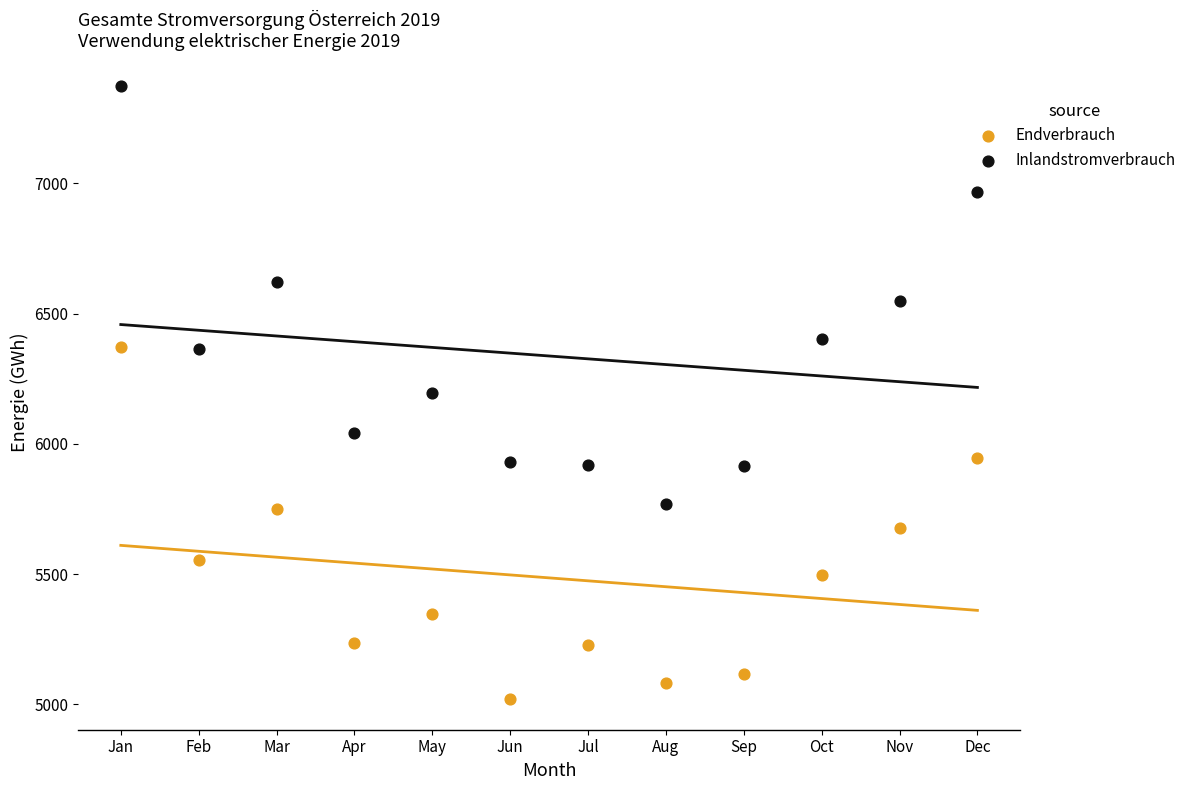

Which series reaches the minimum Y coordinate?

Endverbrauch